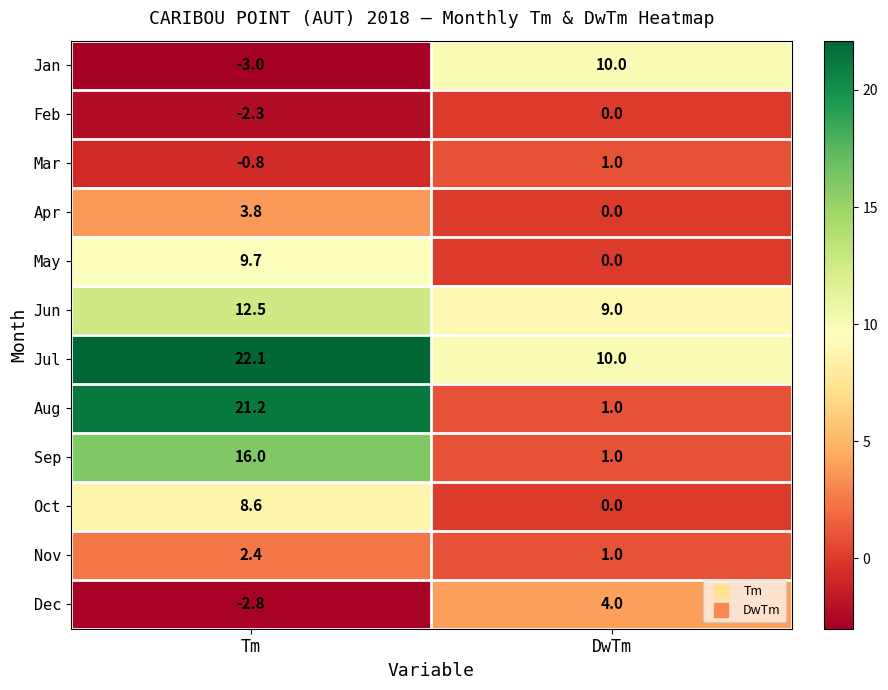

Count the number of categories in the chart.

2